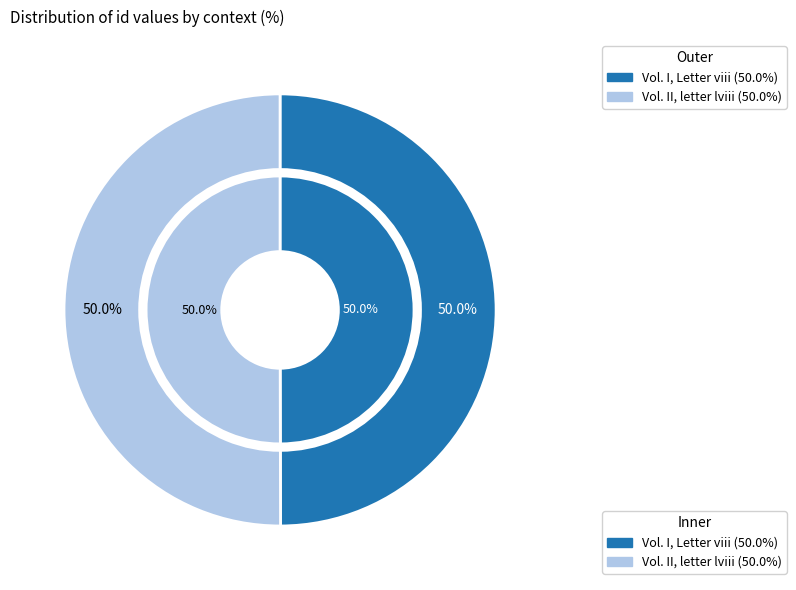

Is there any slice that represents more than half of the pie?

Yes